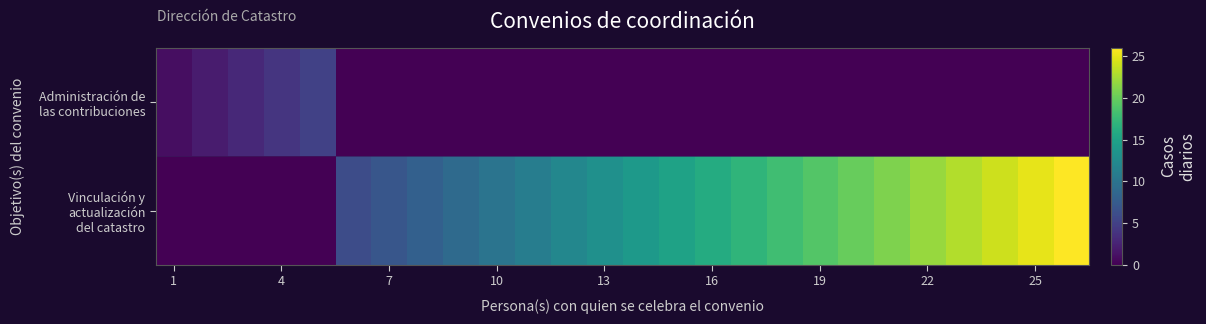

Rank the series by their average value, from highest to lowest.

Vinculación y actualización del catastro, Administración de las contribuciones